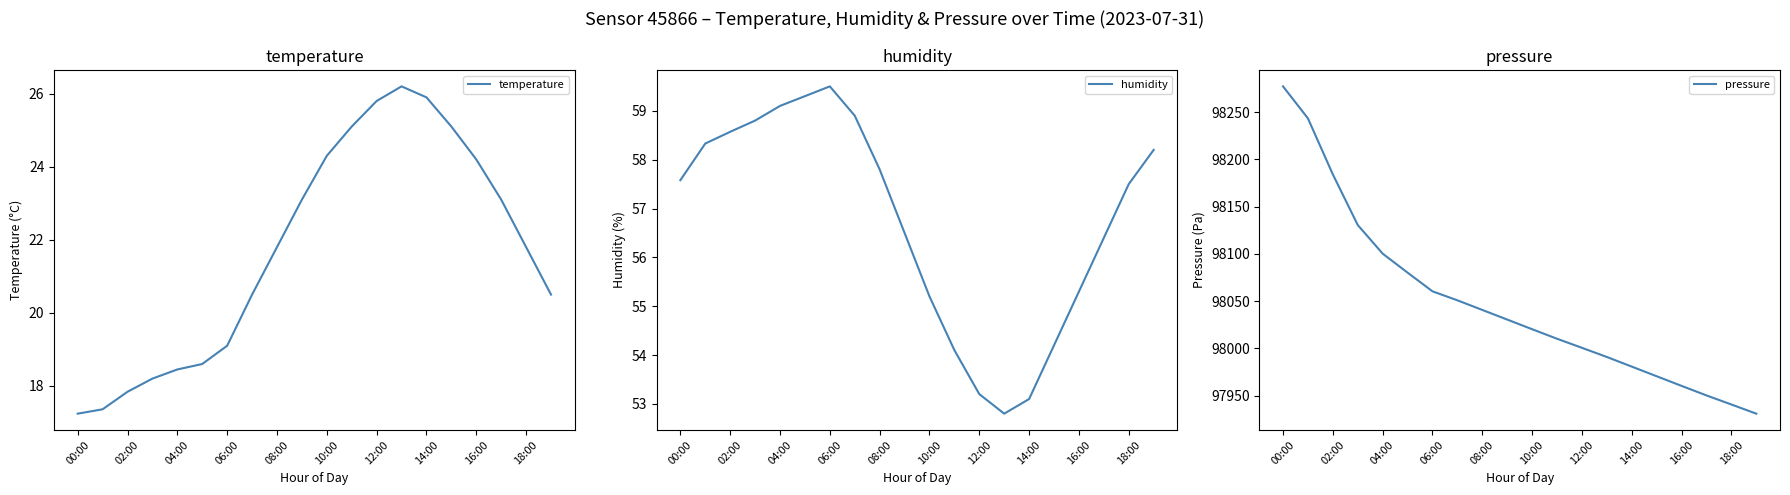

What value does the humidity series have at 18:00?

57.5